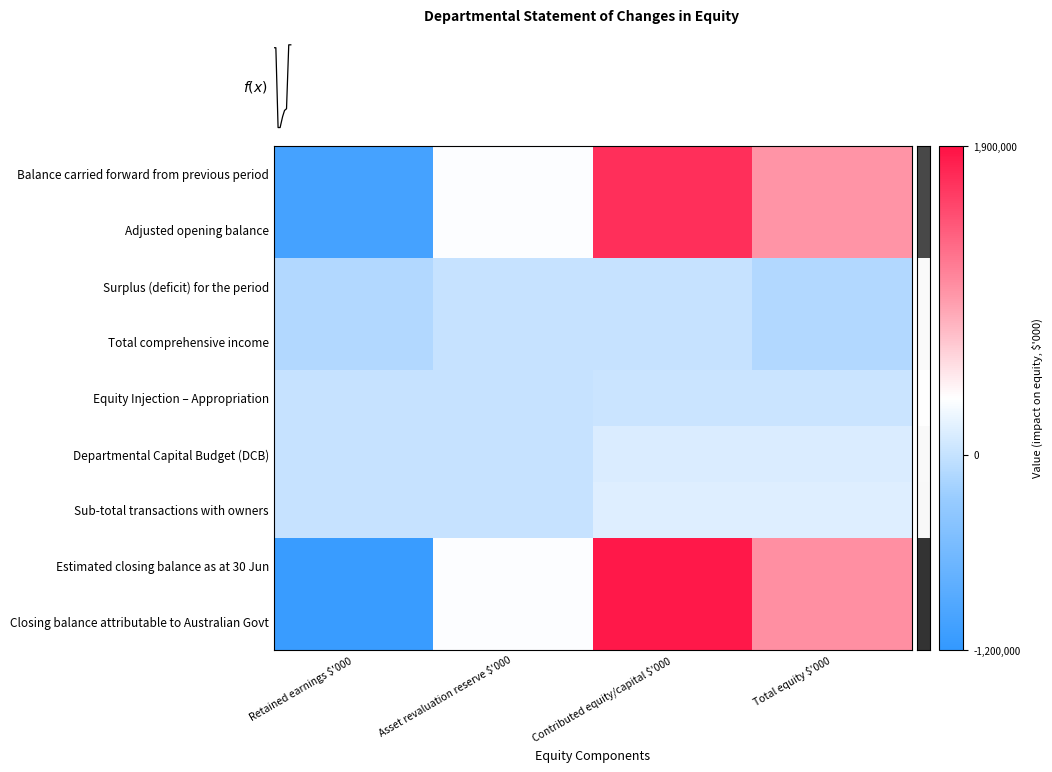

Reading left to right, what are all the values shown in this chart?

Balance carried forward from previous period: Retained earnings $'000=-1027529	Asset revaluation reserve $'000=334049	Contributed equity/capital $'000=1689664	Total equity $'000=996184
Adjusted opening balance: Retained earnings $'000=-1027529	Asset revaluation reserve $'000=334049	Contributed equity/capital $'000=1689664	Total equity $'000=996184
Surplus (deficit) for the period: Retained earnings $'000=-110408	Asset revaluation reserve $'000=0	Contributed equity/capital $'000=0	Total equity $'000=-110408
Total comprehensive income: Retained earnings $'000=-110408	Asset revaluation reserve $'000=0	Contributed equity/capital $'000=0	Total equity $'000=-110408
Equity Injection – Appropriation: Retained earnings $'000=0	Asset revaluation reserve $'000=0	Contributed equity/capital $'000=25788	Total equity $'000=25788
Departmental Capital Budget (DCB): Retained earnings $'000=0	Asset revaluation reserve $'000=0	Contributed equity/capital $'000=124965	Total equity $'000=124965
Sub-total transactions with owners: Retained earnings $'000=0	Asset revaluation reserve $'000=0	Contributed equity/capital $'000=150753	Total equity $'000=150753
Estimated closing balance as at 30 Jun: Retained earnings $'000=-1137937	Asset revaluation reserve $'000=334049	Contributed equity/capital $'000=1840417	Total equity $'000=1036529
Closing balance attributable to Australian Govt: Retained earnings $'000=-1137937	Asset revaluation reserve $'000=334049	Contributed equity/capital $'000=1840417	Total equity $'000=1036529